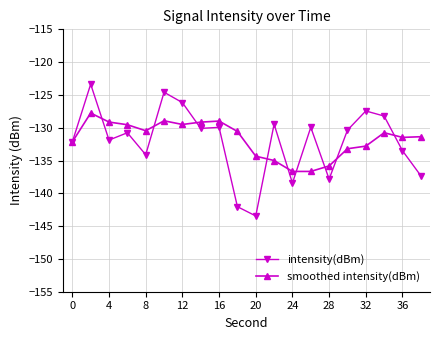

Which series has the largest range (max minus min)?

intensity(dBm)